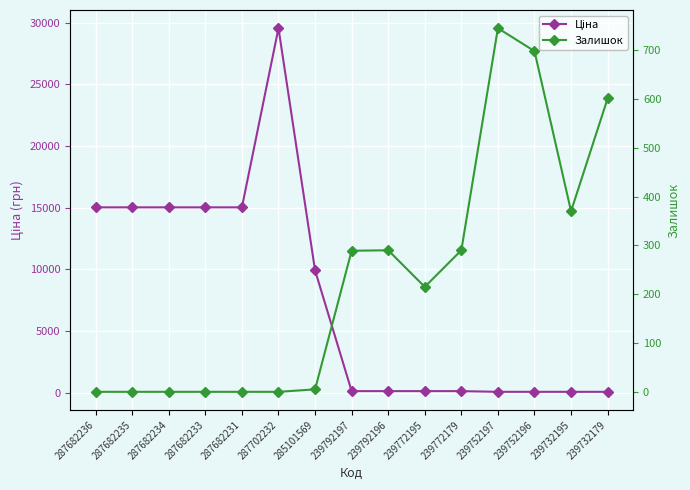

What are all the series names shown in the legend?

Ціна, Залишок